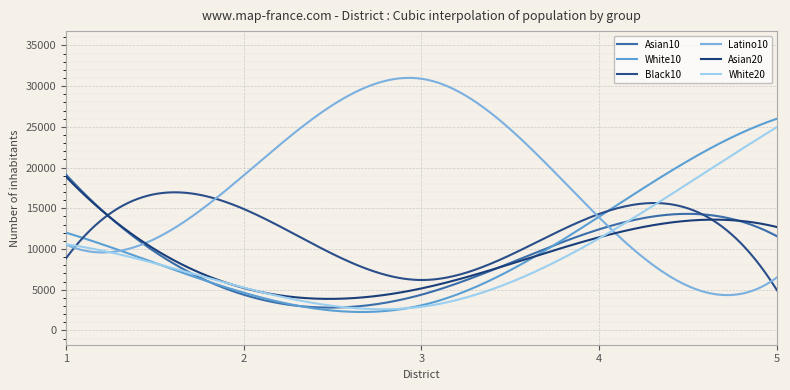

Which series ends up on top after the final intersection of Asian10 and Asian20?

Asian20